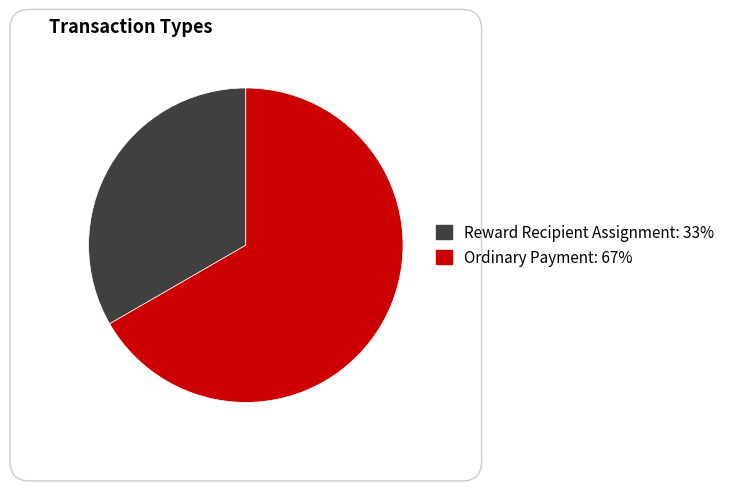

Does any single category account for the majority?

Yes